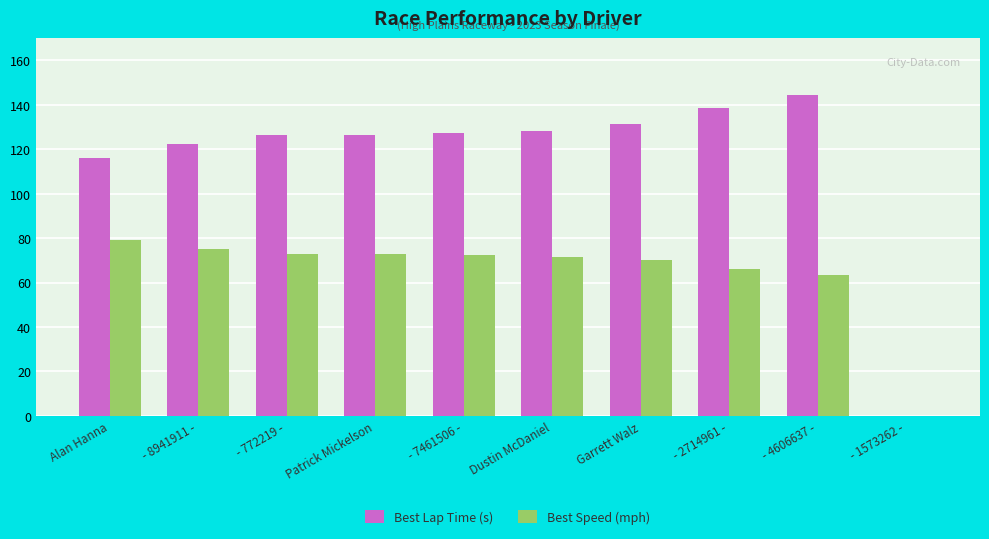

The value of Best Speed (mph) at - 8941911 - is 52.5. True or false?

False